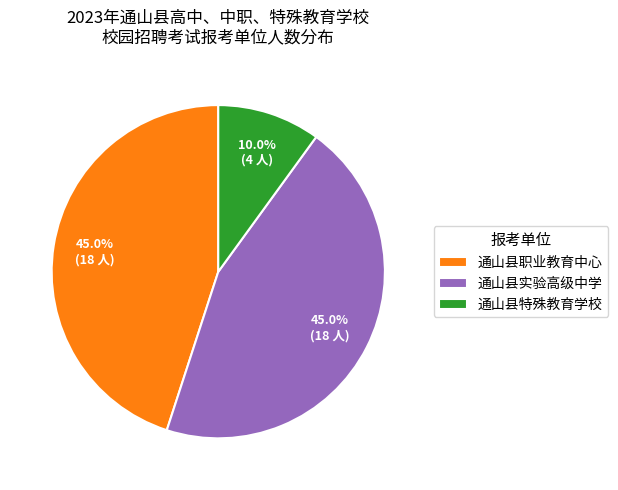

What is the smallest slice in the pie chart?

通山县特殊教育学校